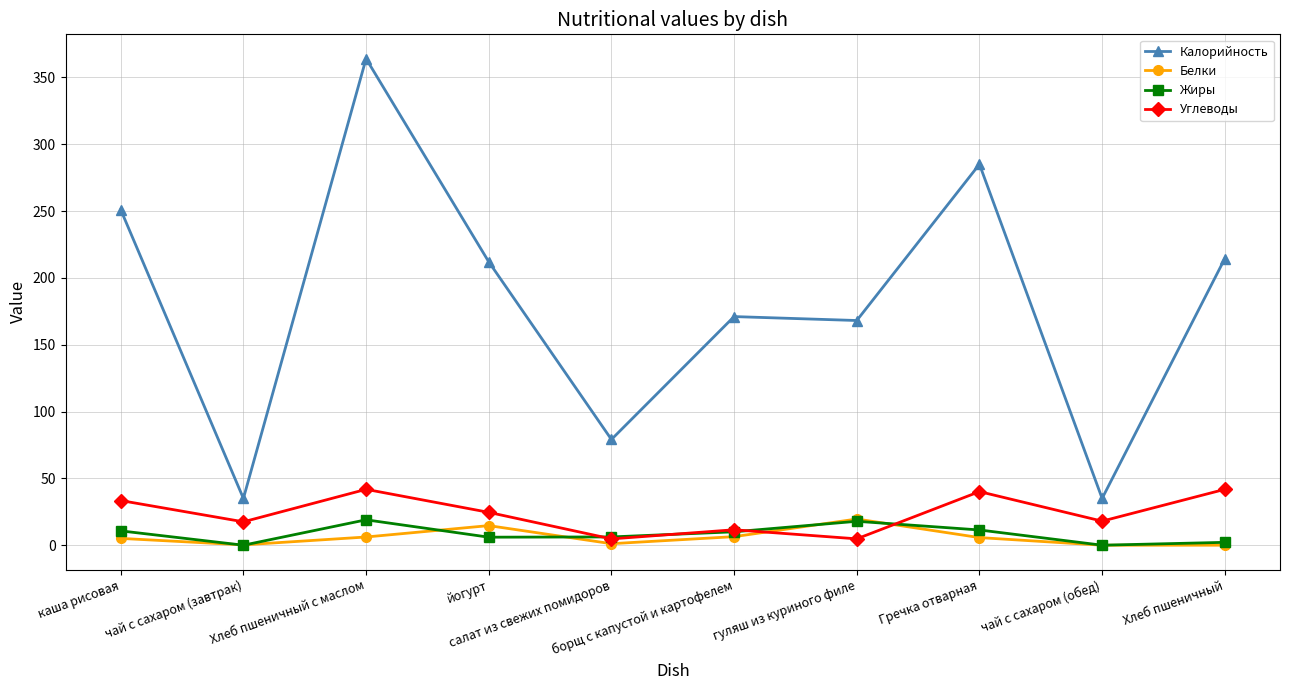

Is the value of Углеводы at чай с сахаром (обед) greater than the value of Жиры at чай с сахаром (обед)?

Yes